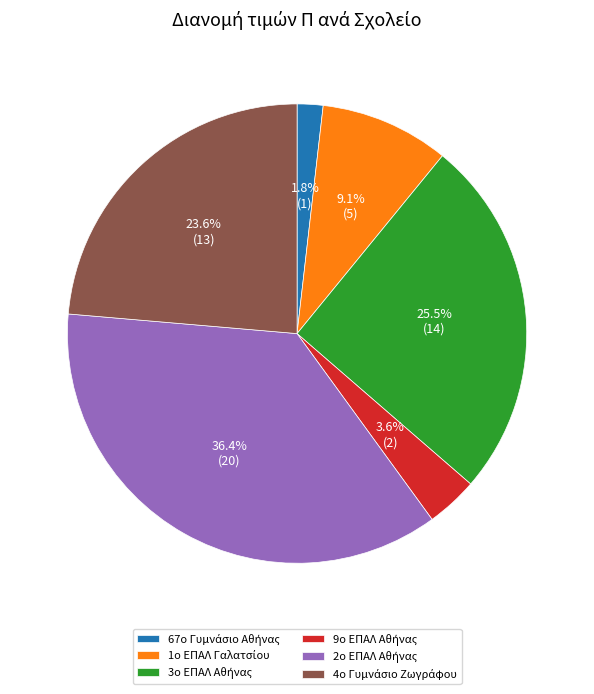

How many segments does this pie chart have?

6